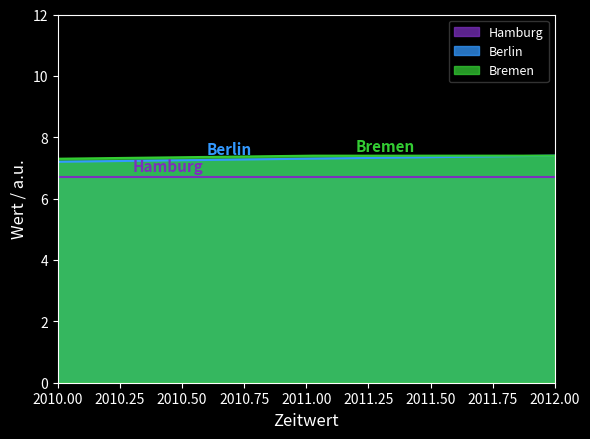

Reading right to left, transcribe all the data shown in this chart.

Hamburg: 2012=6.7	2011=6.7	2010=6.7
Berlin: 2012=7.4	2011=7.3	2010=7.2
Bremen: 2012=7.4	2011=7.4	2010=7.3